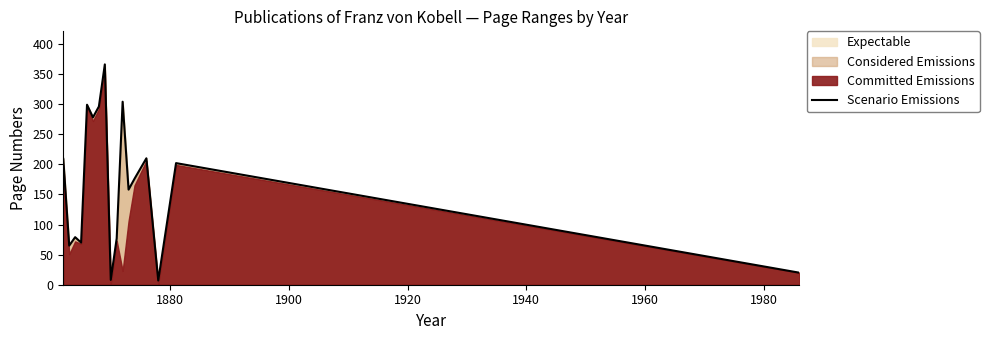

What is the maximum value for Scenario Emissions?

366